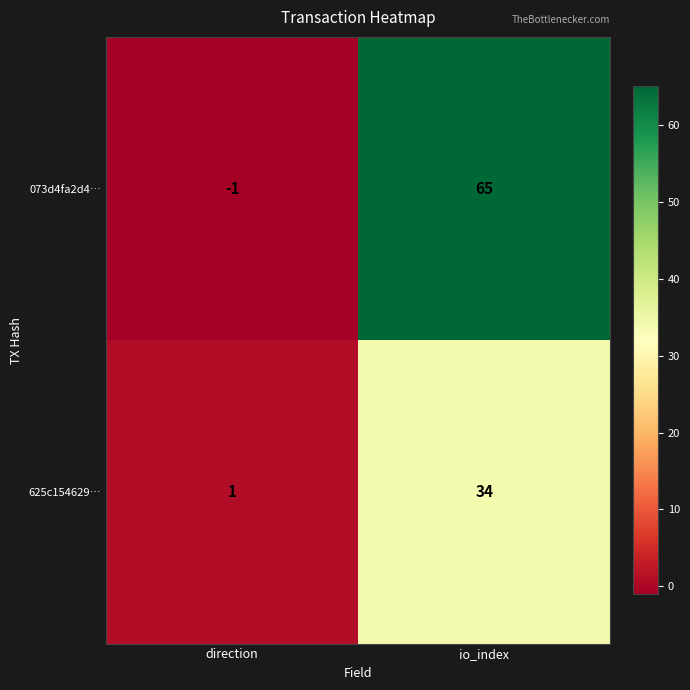

At how many categories does at least one series exceed 2?

1